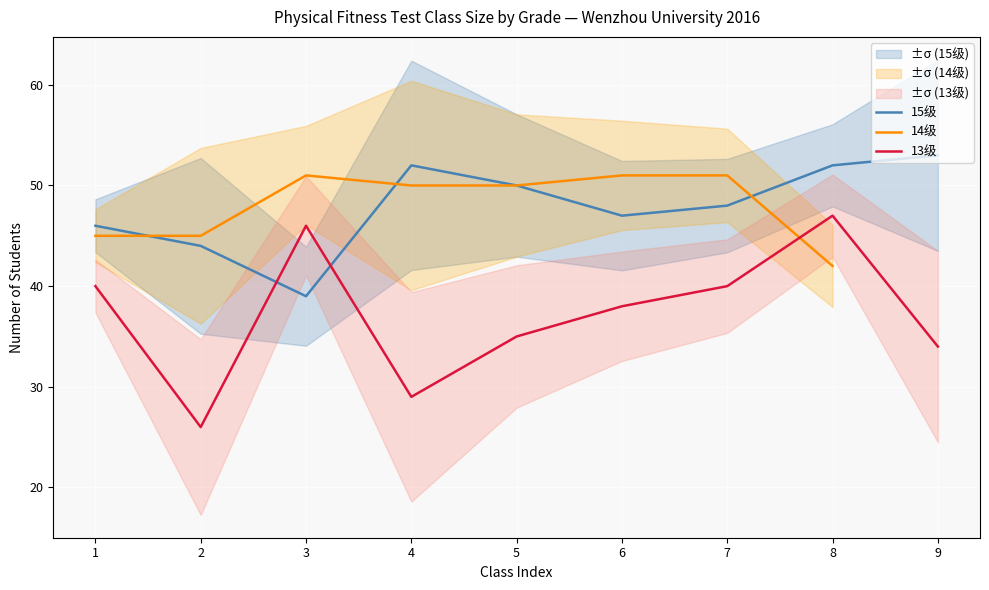

List the series in order of their overall mean, highest first.

15级, 14级, 13级